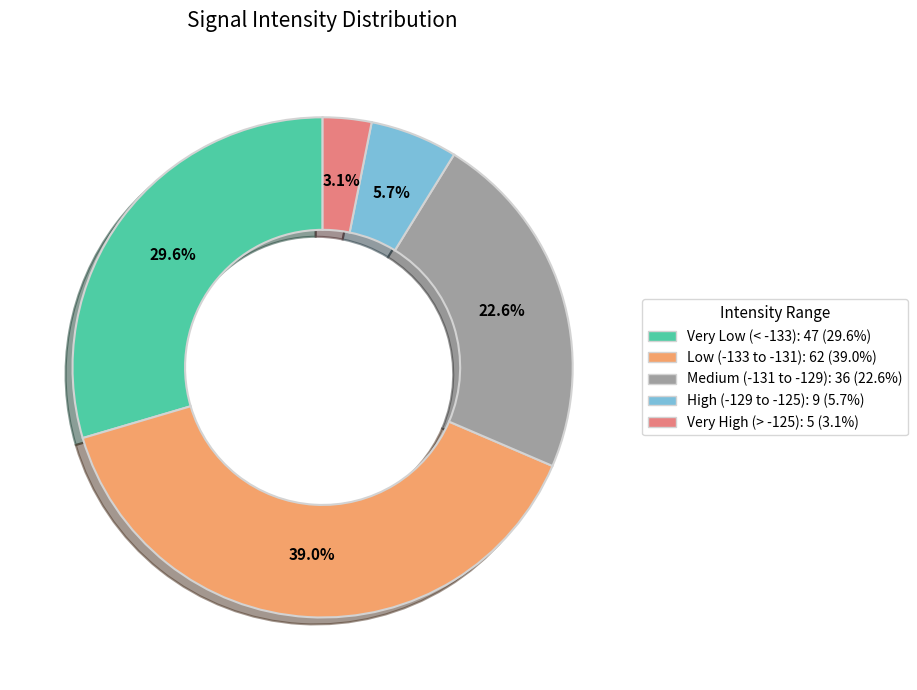

Is there any slice that represents more than half of the pie?

No